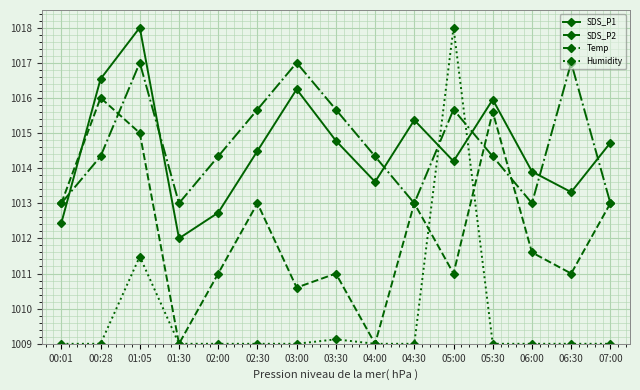

Is the value of SDS_P1 at 04:00 greater than the value of Temp at 01:30?

Yes